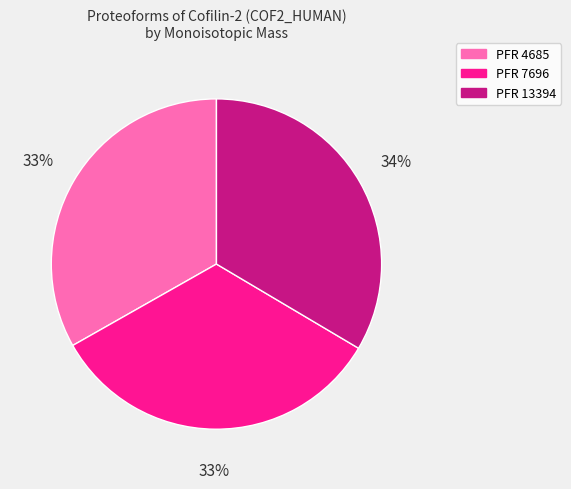

Is there a majority slice in this chart?

No